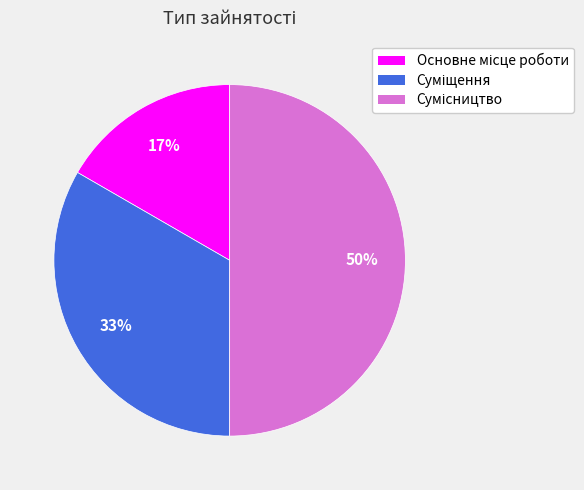

How many segments does this pie chart have?

3